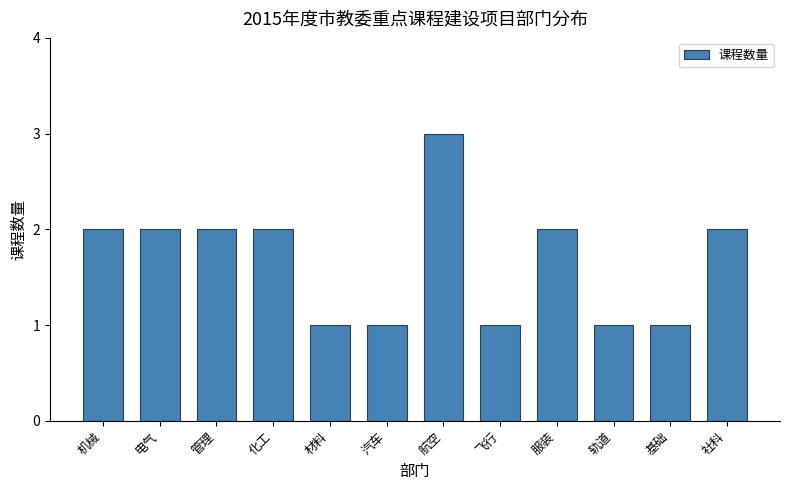

Reading left to right, extract all data points from this chart.

机械=2	电气=2	管理=2	化工=2	材料=1	汽车=1	航空=3	飞行=1	服装=2	轨道=1	基础=1	社科=2